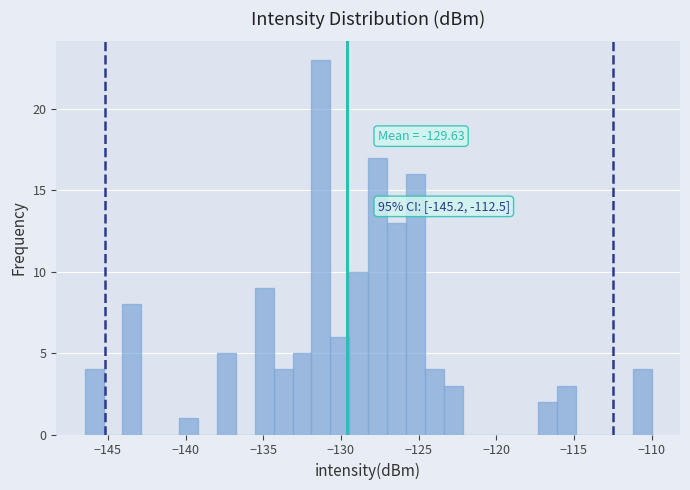

Read against the x-axis, roughly where is the centre of the tallest bar?

-131.5